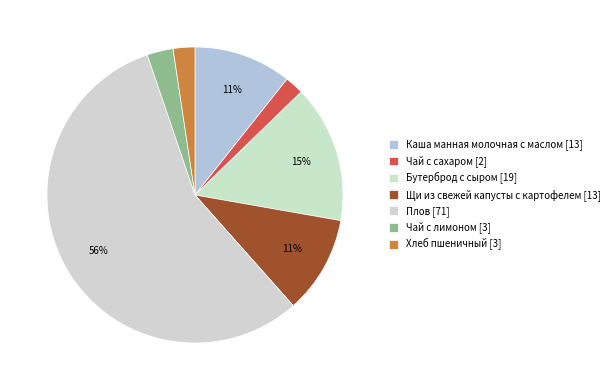

Which slice is the largest?

Плов